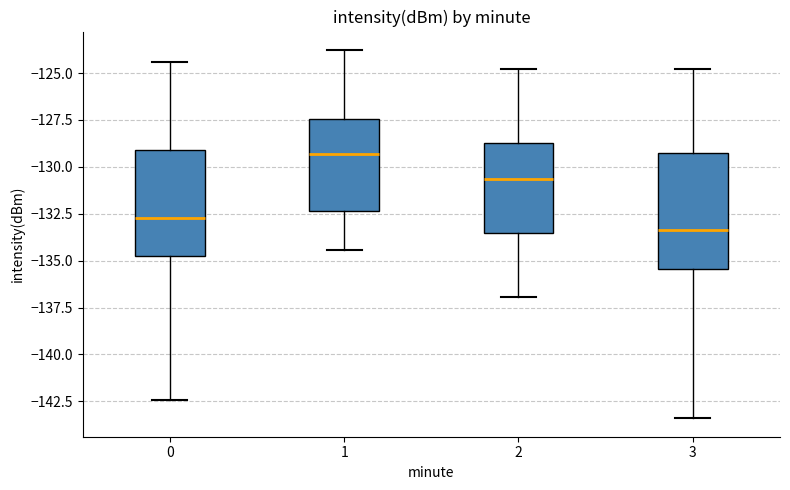

Comparing the boxes themselves (not the whiskers), which one is the tallest?

3